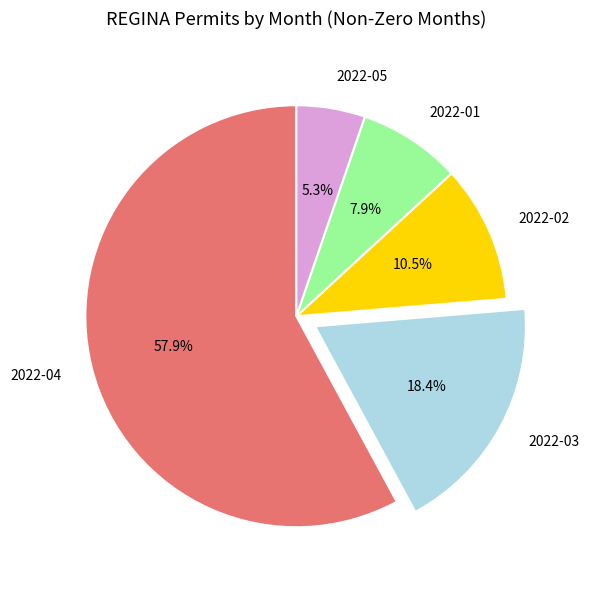

How many segments does this pie chart have?

5